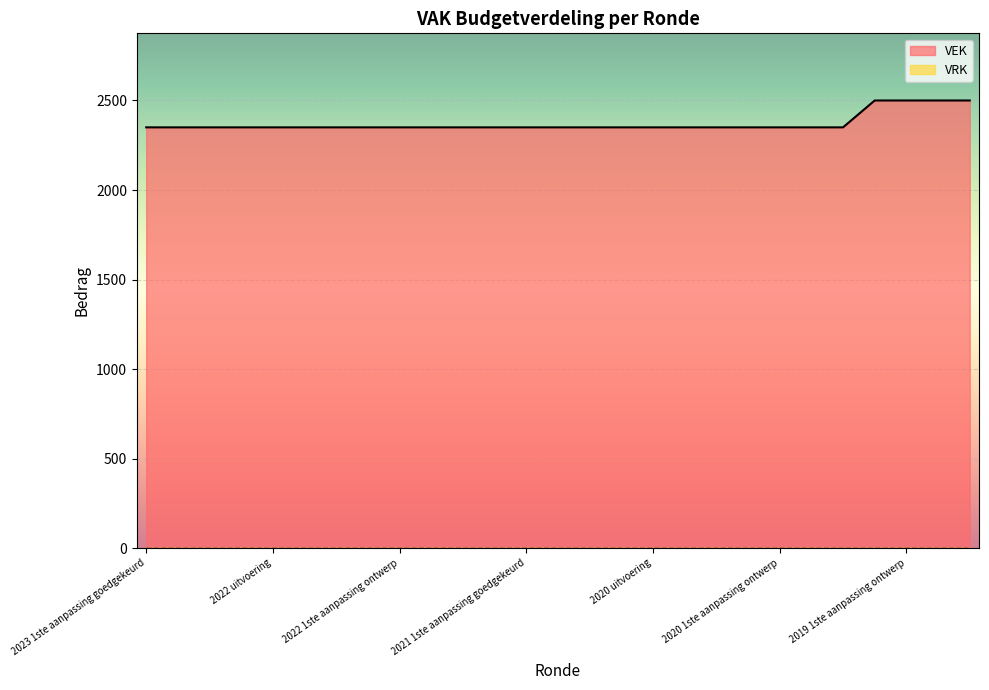

What is the average value?

2372